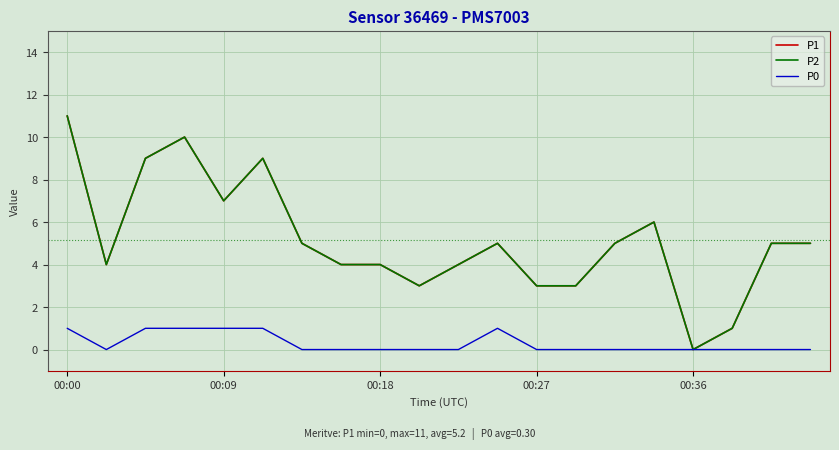

At which category does the chart reach its minimum across all series?

00:36